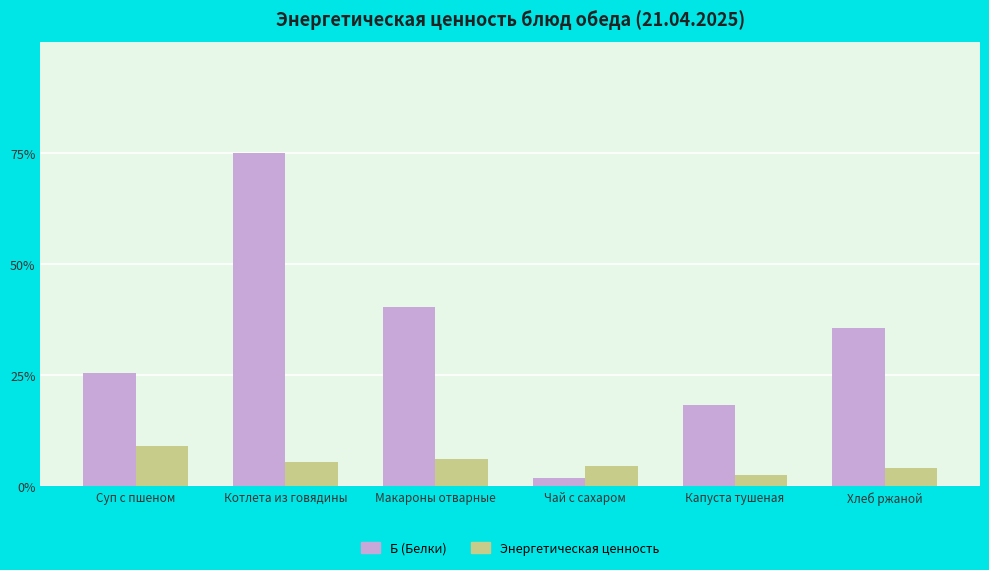

What is the total value across all series at Макароны отварные?

46.6